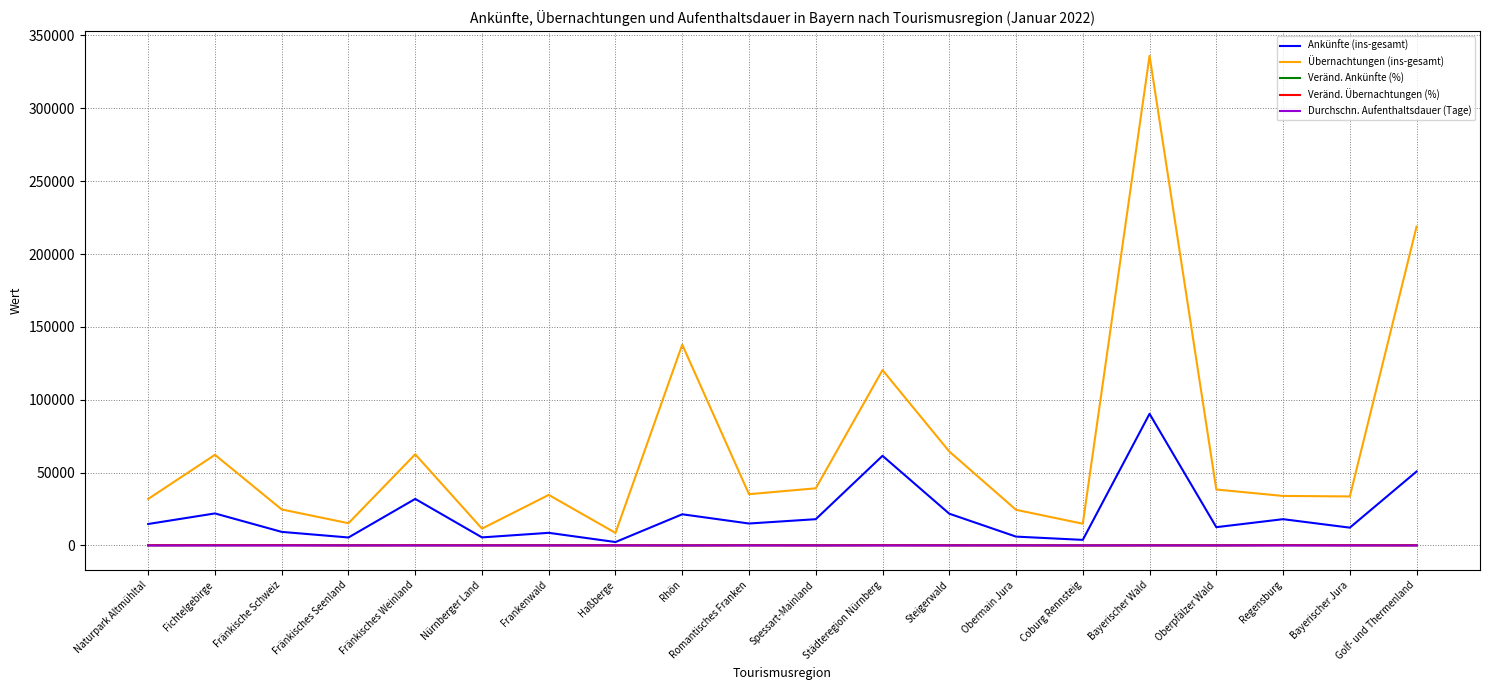

In Veränd. Übernachtungen (%), how many points are higher than both neighbors (excluding endpoints)?

7